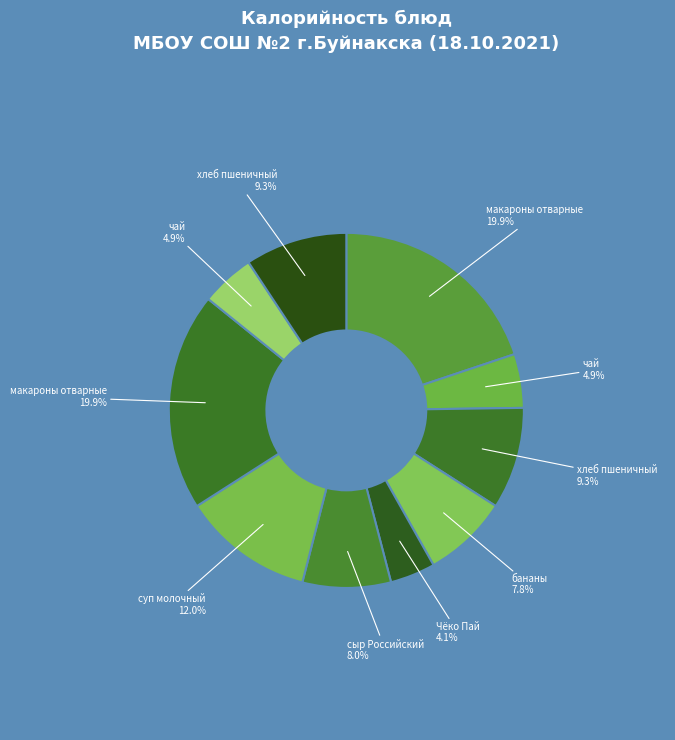

How many segments does this pie chart have?

10